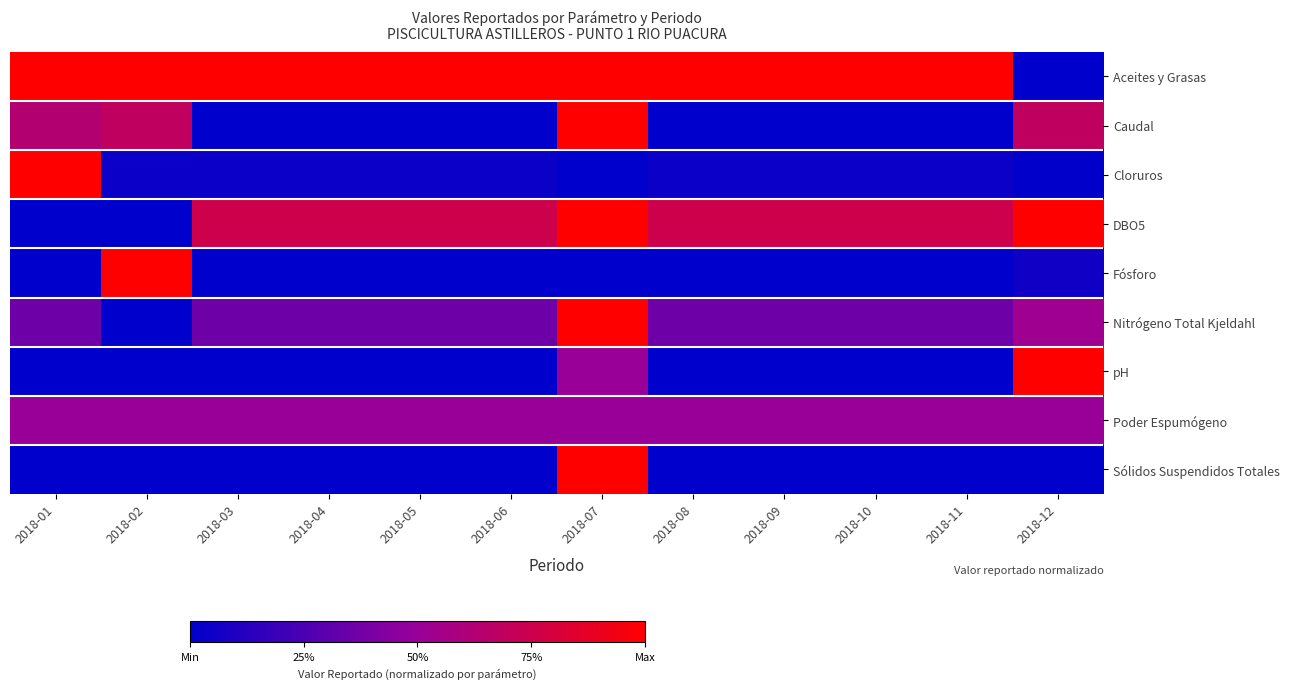

What is the difference between the highest and lowest values at 2018-08?

1.0